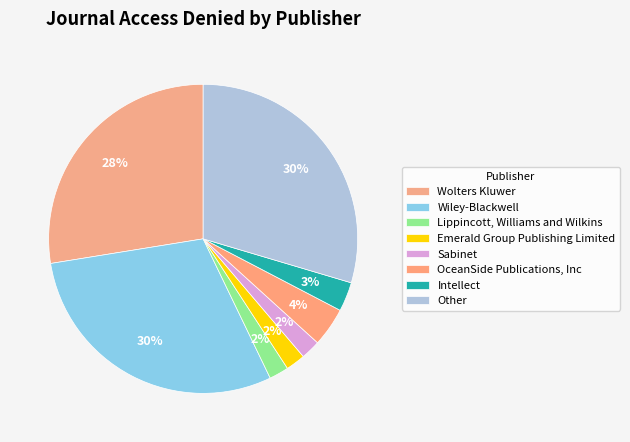

Count the number of slices in the pie.

8